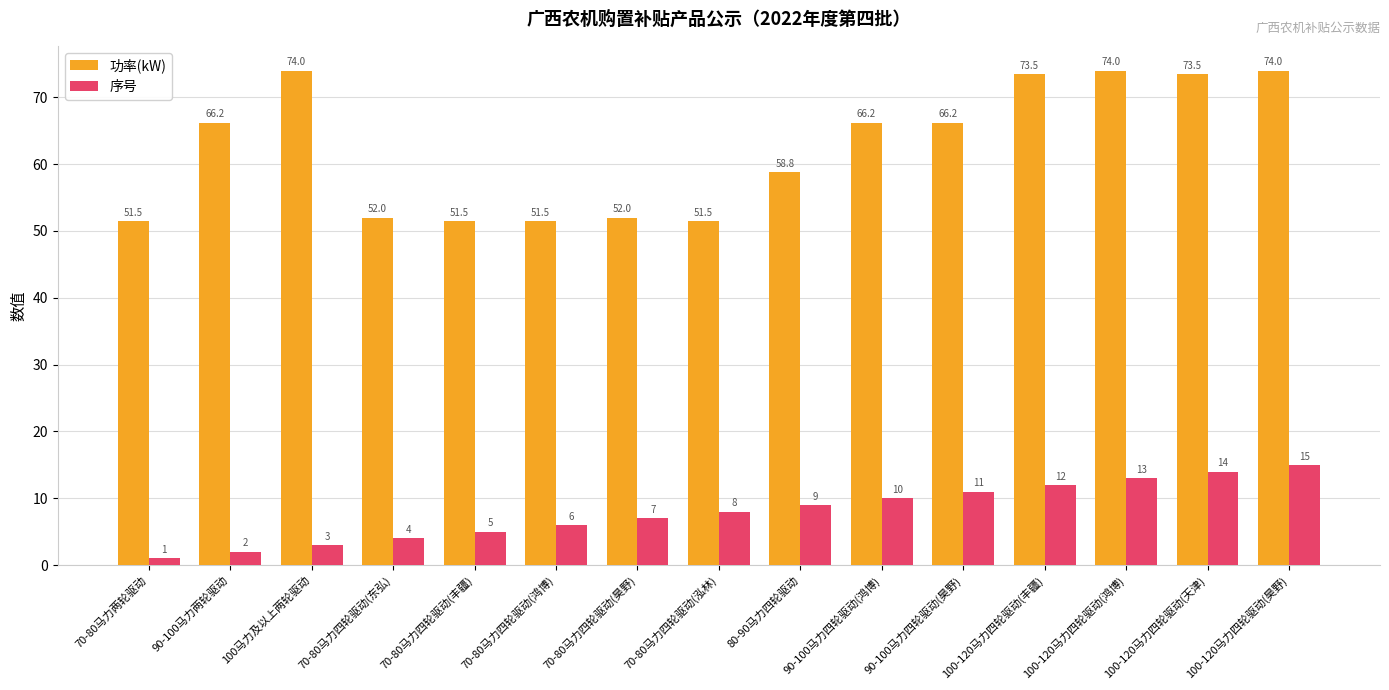

The 功率(kW) series shows 74.0 at 100-120马力四轮驱动(鸿博). True or false?

True